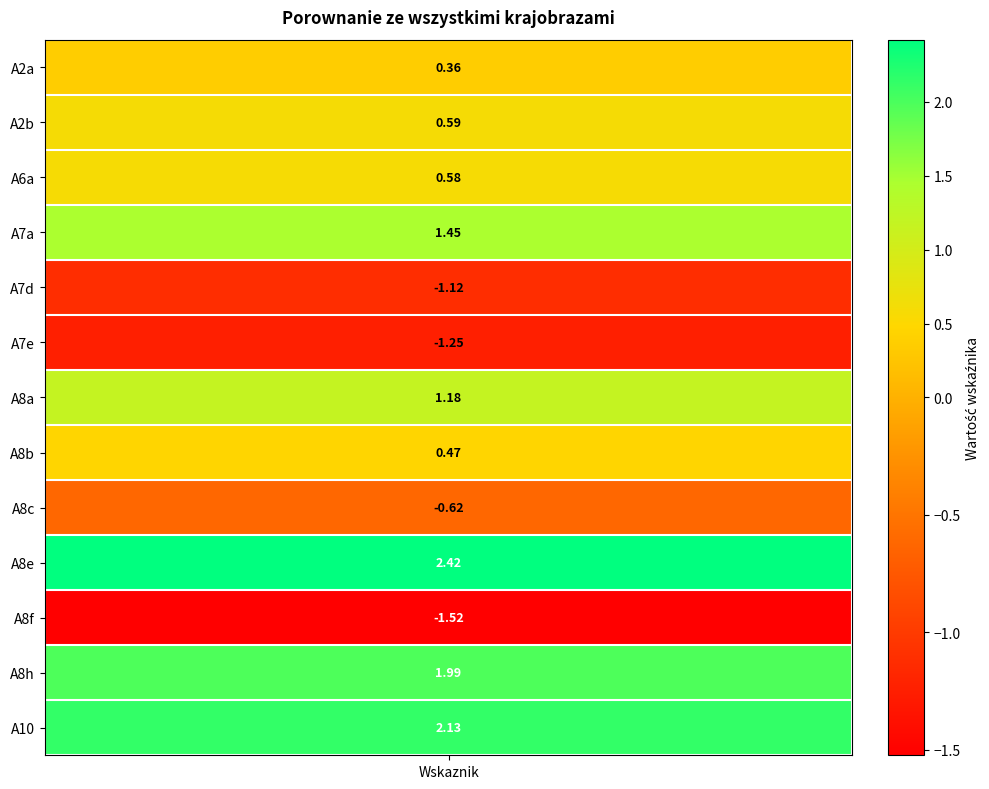

The value at 9 is 2.4. True or false?

True